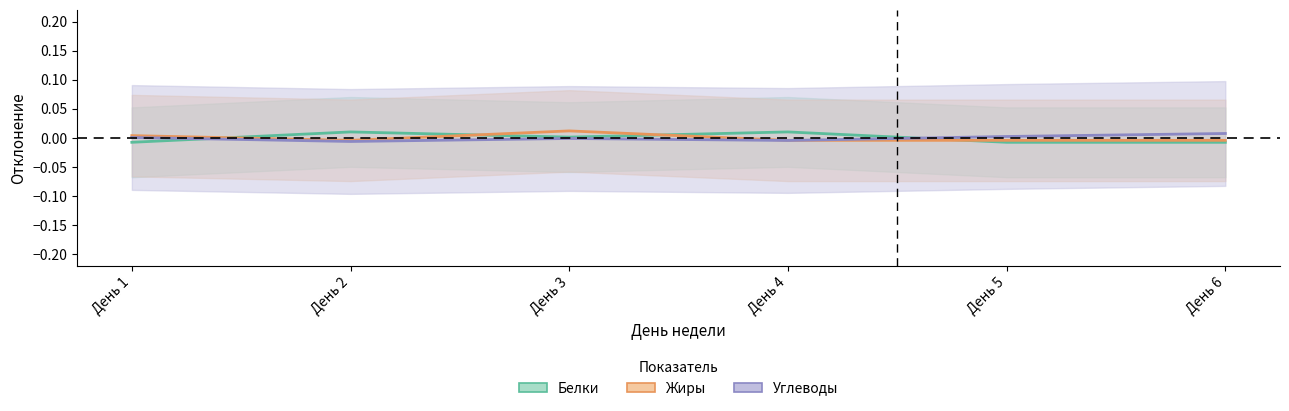

The Жиры series shows -0.0 at День 5. True or false?

True